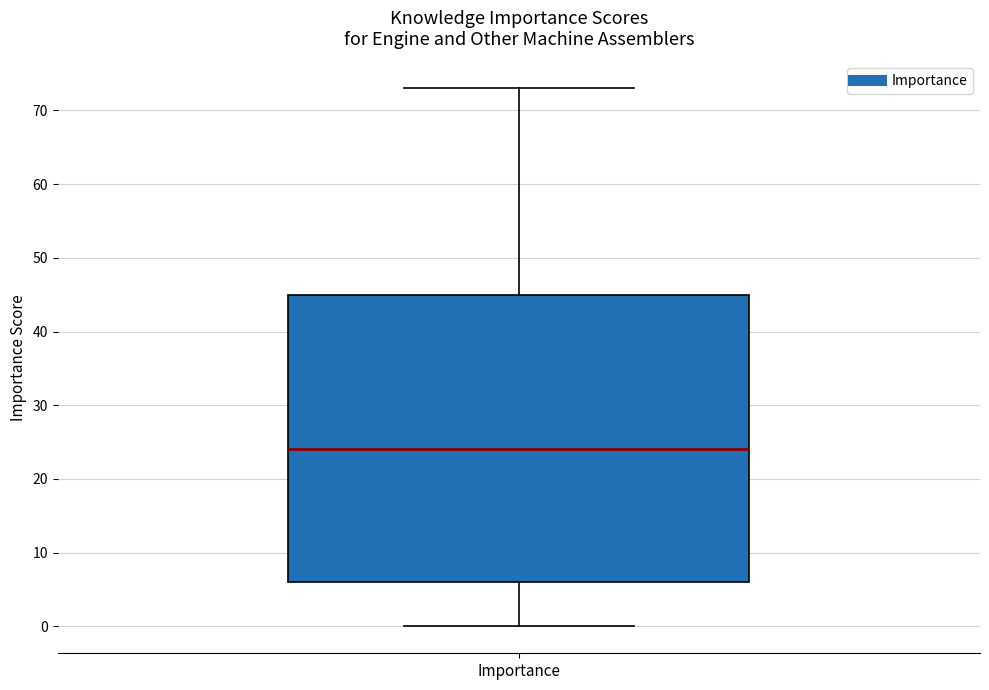

Read this box plot against the y-axis: the position of the median line, the range covered by the box, and the ends of both whiskers. The values are not printed on the chart, so give them approximately, as read against the axis.

median 24, box 6 to 45, whiskers 0 to 73